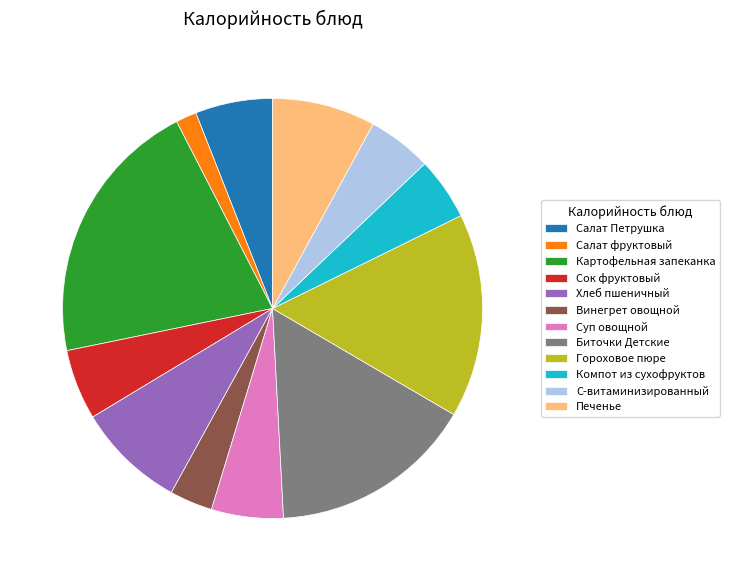

Which slice is the smallest?

Салат фруктовый